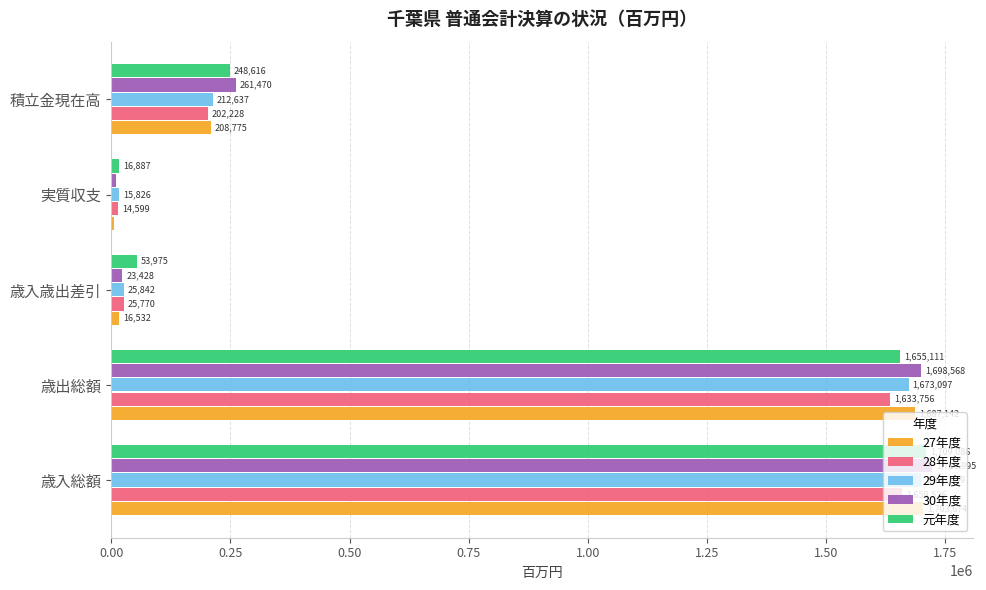

What is the minimum value shown in the chart?

5429